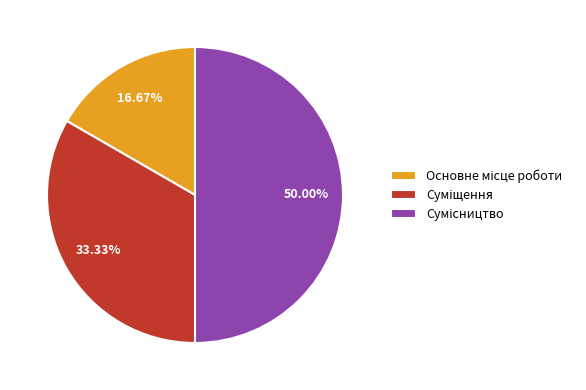

How many slices are in this pie chart?

3